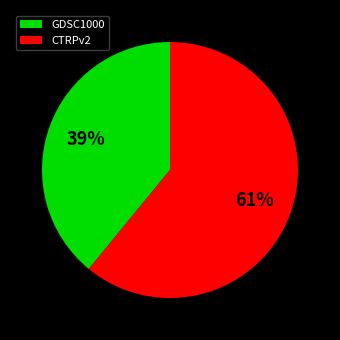

What is the majority slice?

CTRPv2